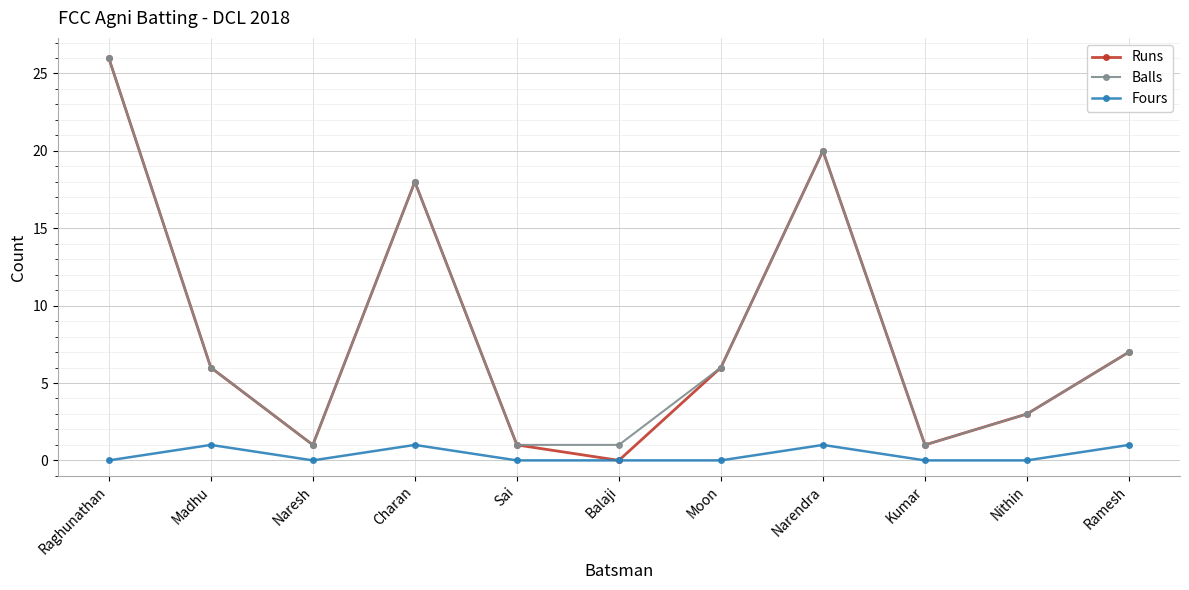

True or false: Balls and Fours intersect in this chart.

False